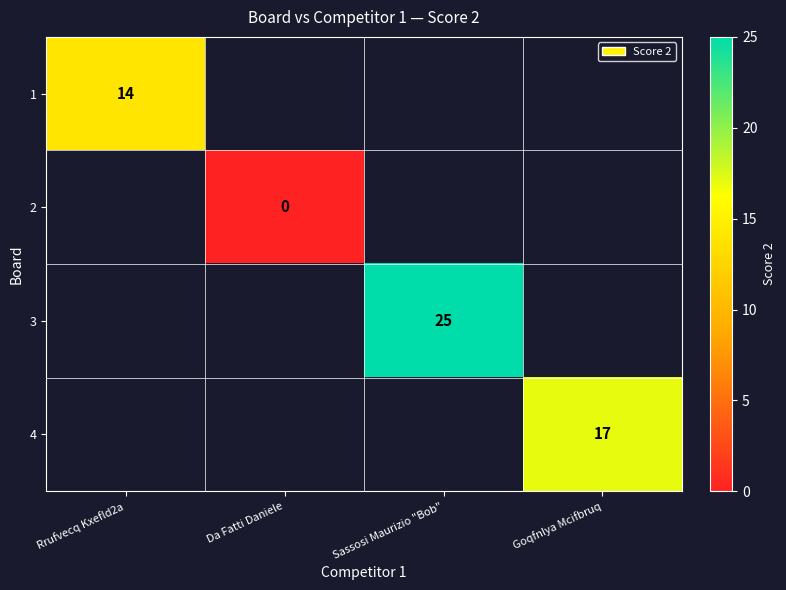

At how many categories does at least one series exceed 4?

3